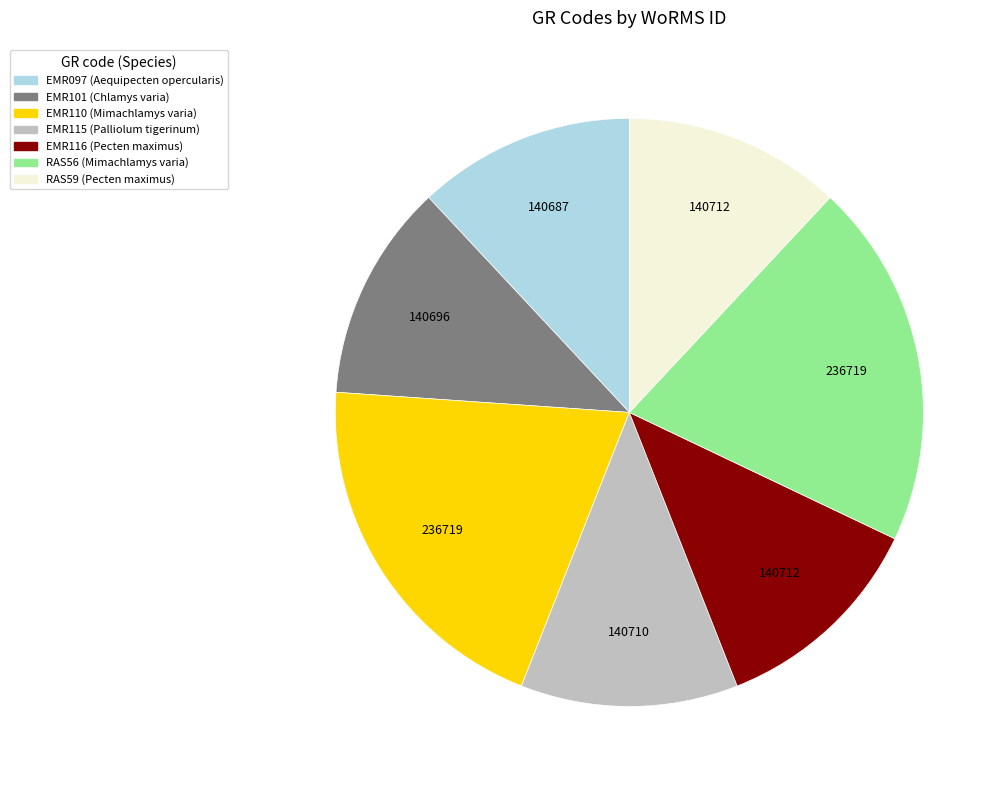

Is the sum of EMR097 and EMR116 greater than half?

No